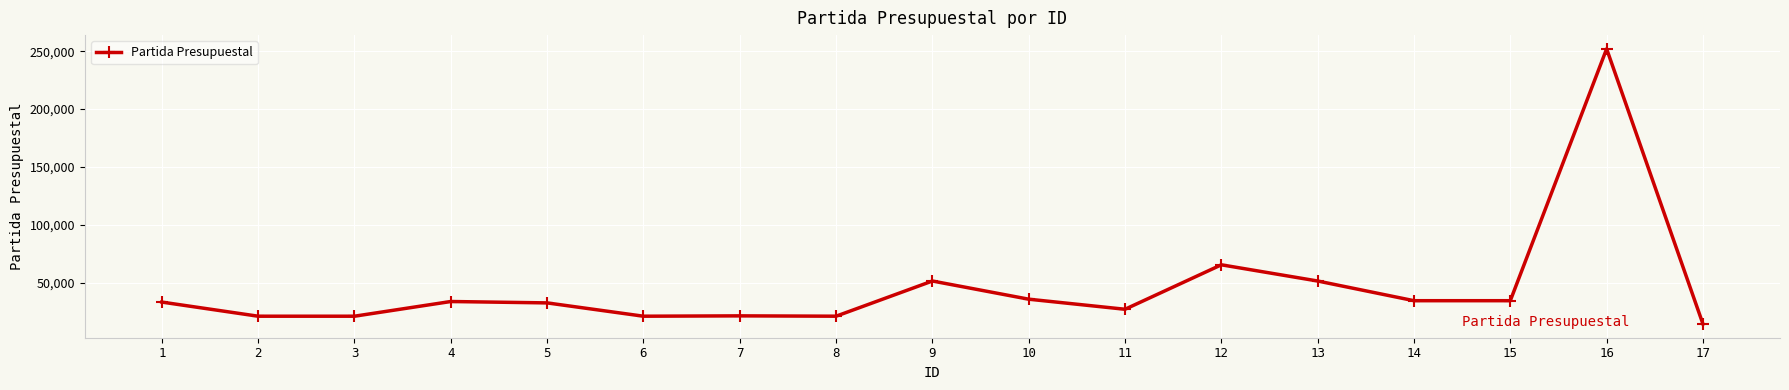

What is the difference between the second highest and second lowest values?

44400